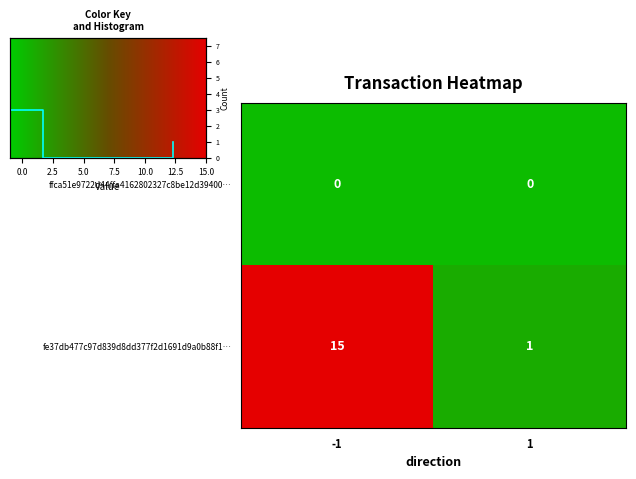

Is it true that ffca51e9722d44ffa4162802327c8be12d39400… equals 0 at -1?

True